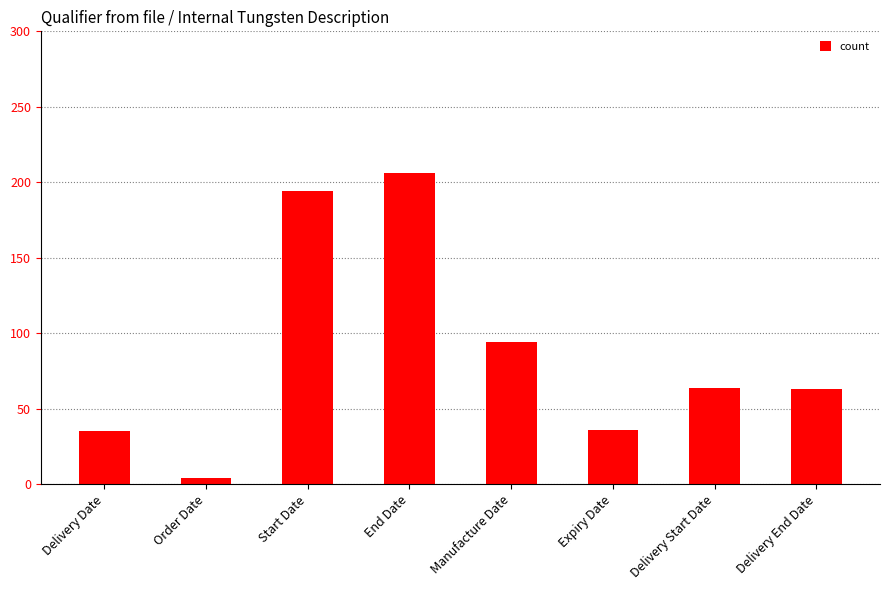

What is the label of the 2nd bar from the left?

Order Date